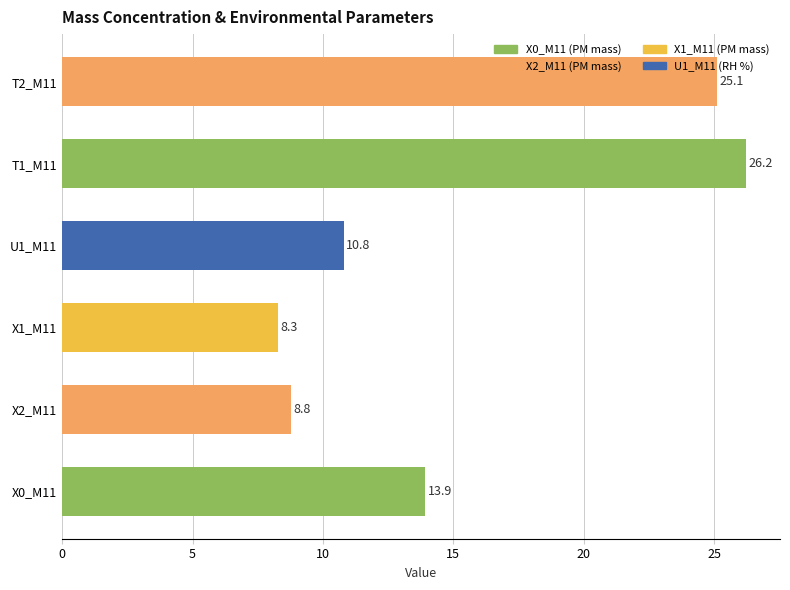

Rank the categories by value from lowest to highest.

X1_M11, X2_M11, U1_M11, X0_M11, T2_M11, T1_M11